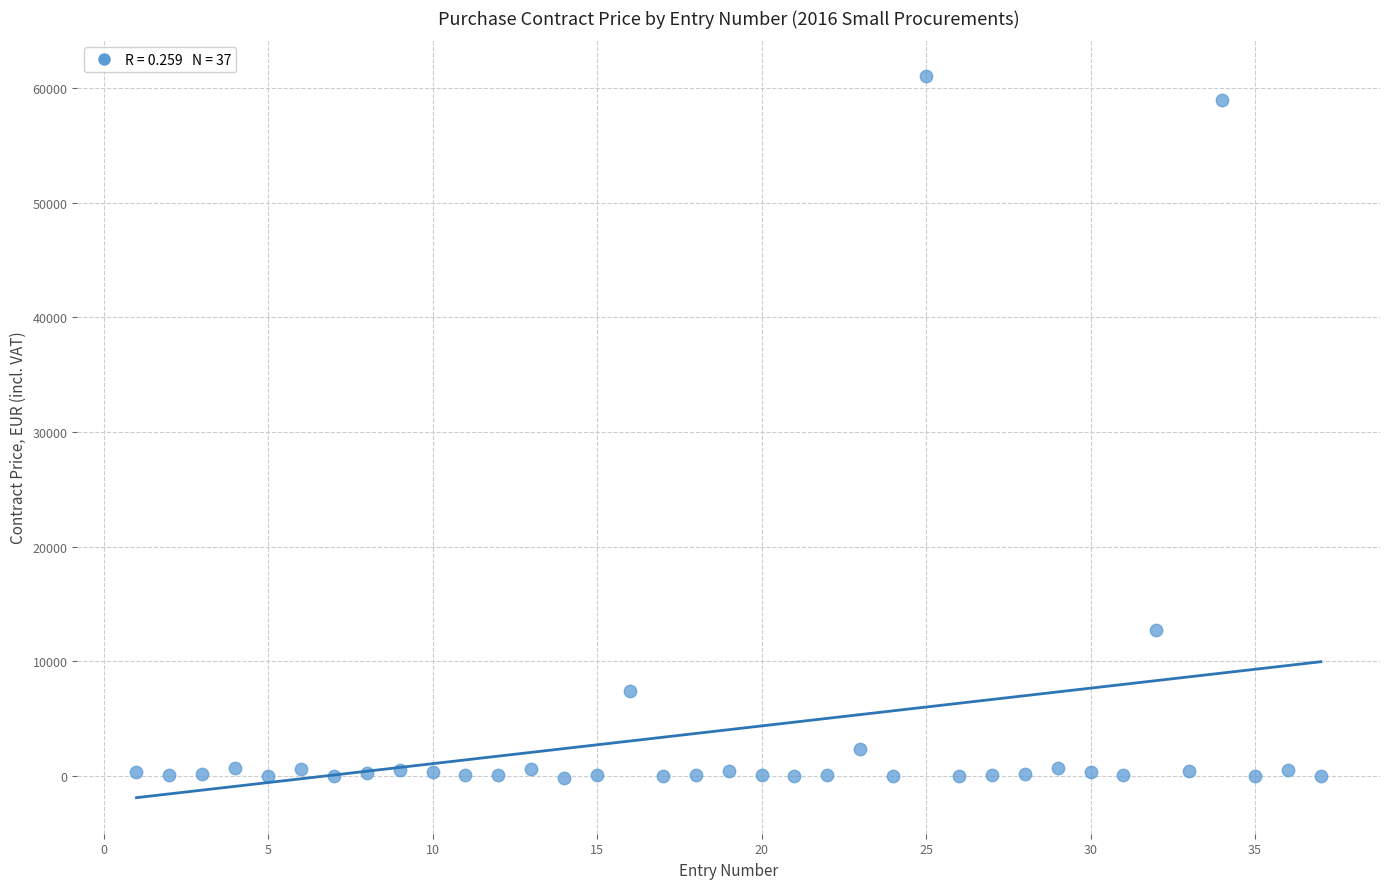

What Y value in the scatter plot is closest to 30411?

12680.8